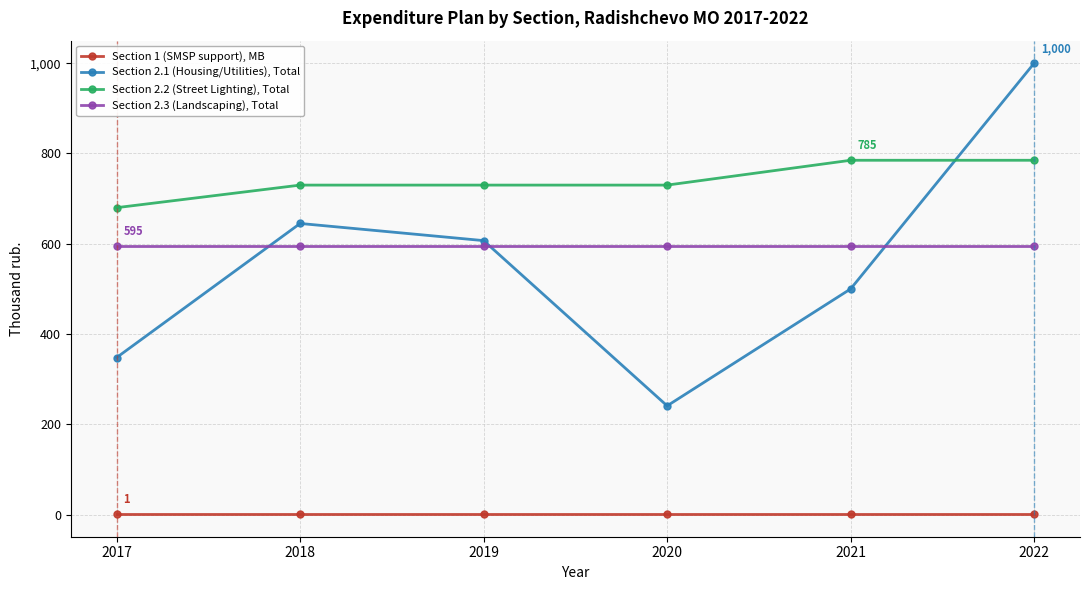

Reading left to right, list all the values displayed in this chart.

Section 1 (SMSP support), MB: 1	1	1	1	1	1
Section 2.1 (Housing/Utilities), Total: 348	645	607	241	500	1000
Section 2.2 (Street Lighting), Total: 680	730	730	730	785	785
Section 2.3 (Landscaping), Total: 595	595	595	595	595	595